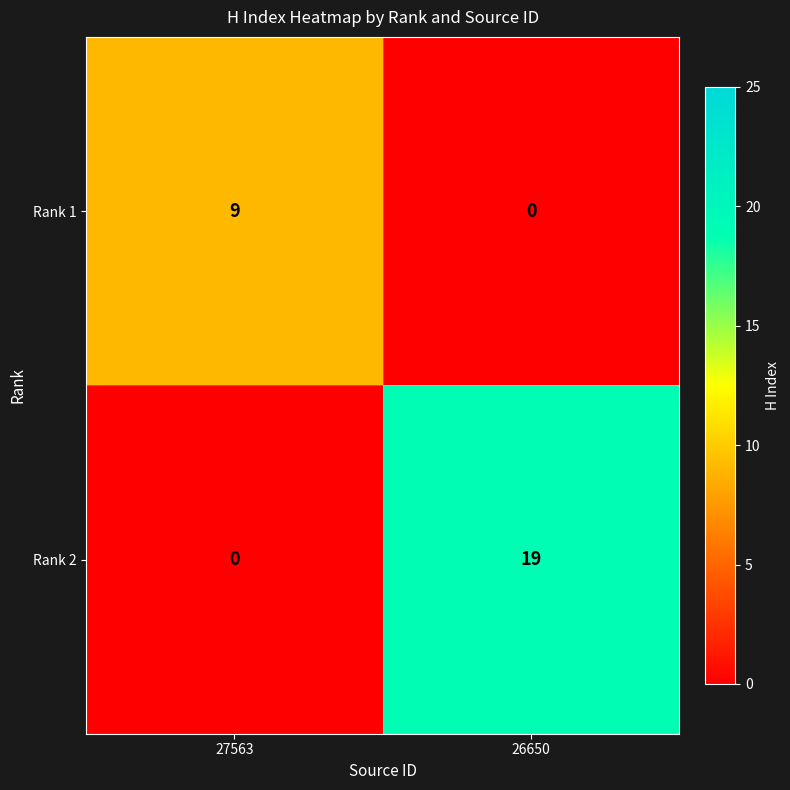

What is the difference between the maximum and minimum values in the Rank 1 series?

9